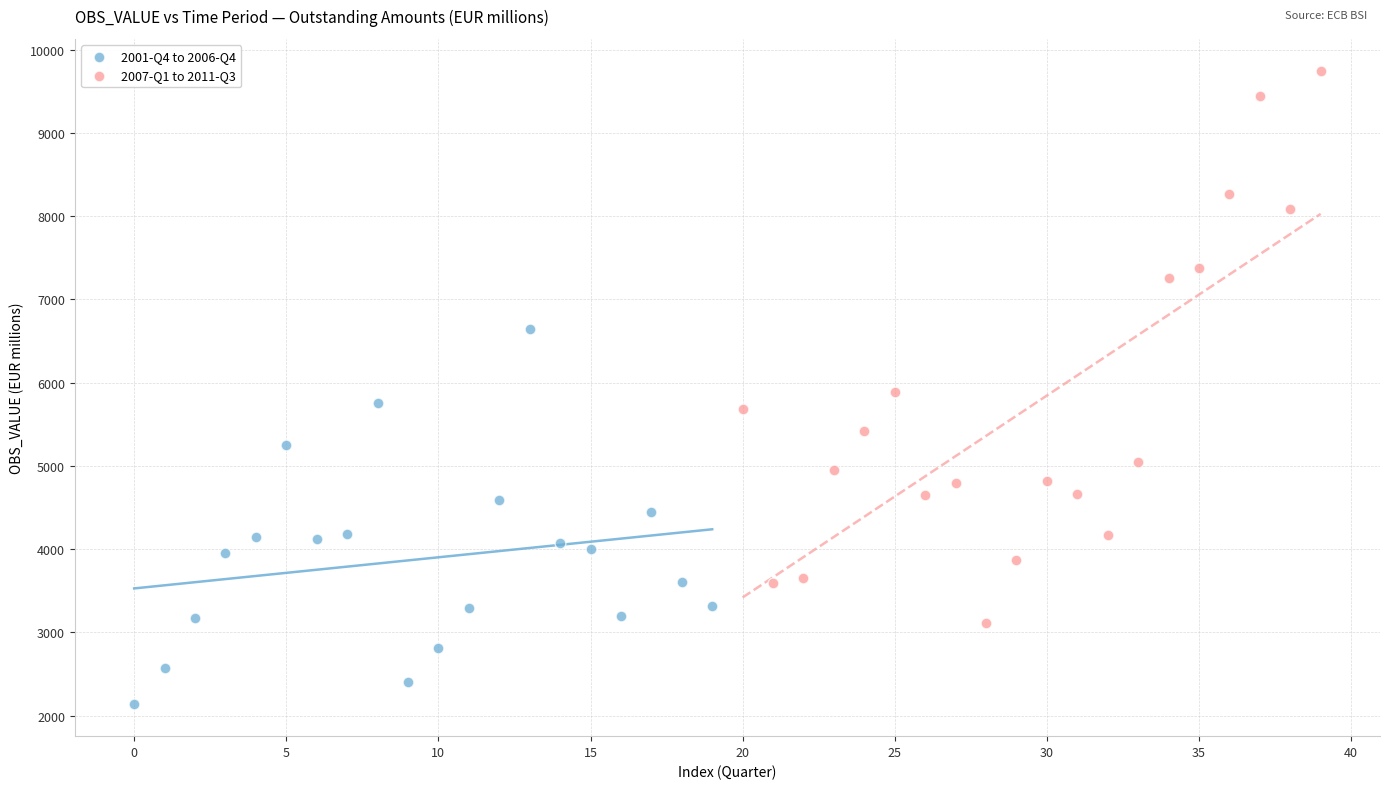

Which series reaches the maximum Y coordinate?

2007-Q1 to 2011-Q3